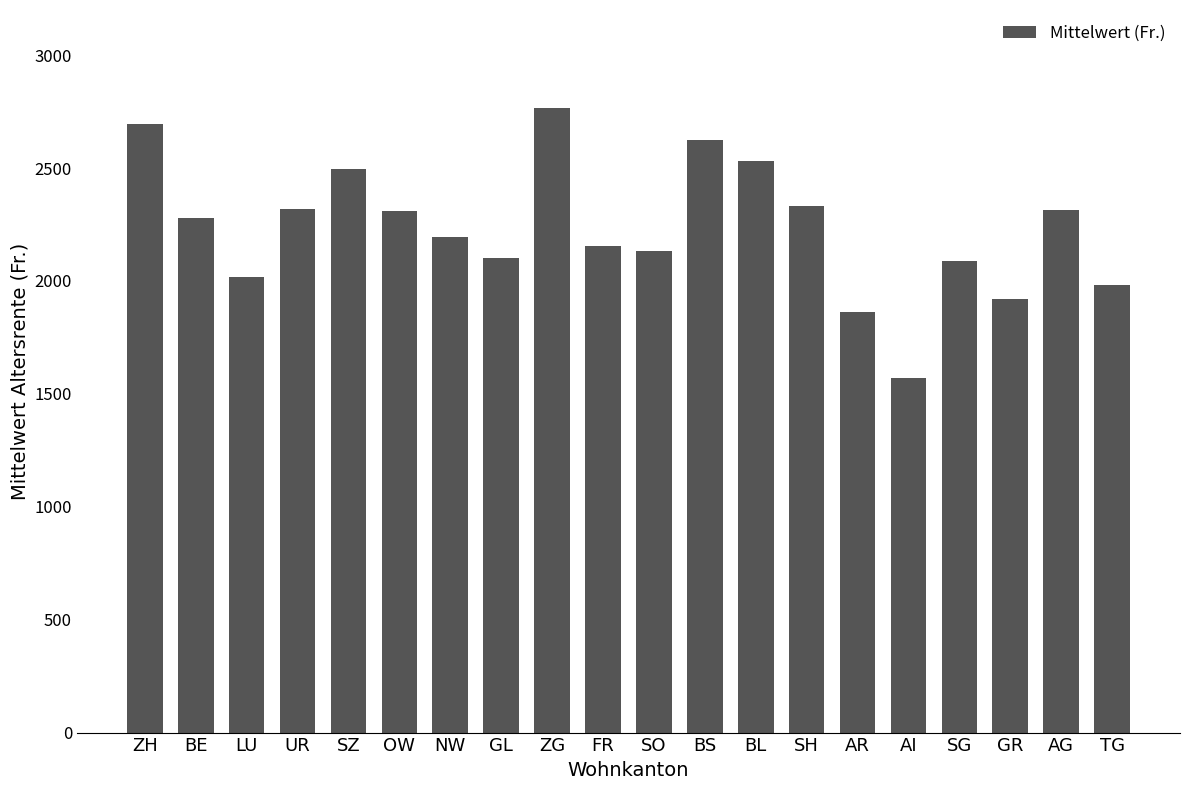

What is the label of the 15th bar from the left?

AR